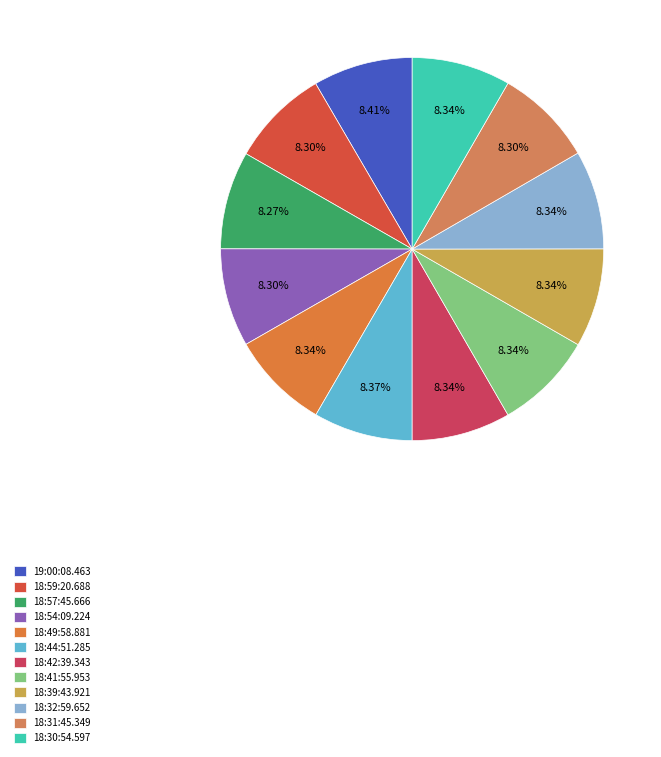

What is the ratio of the value at 18:49:58.881 to the value at 18:57:45.666?

1.0